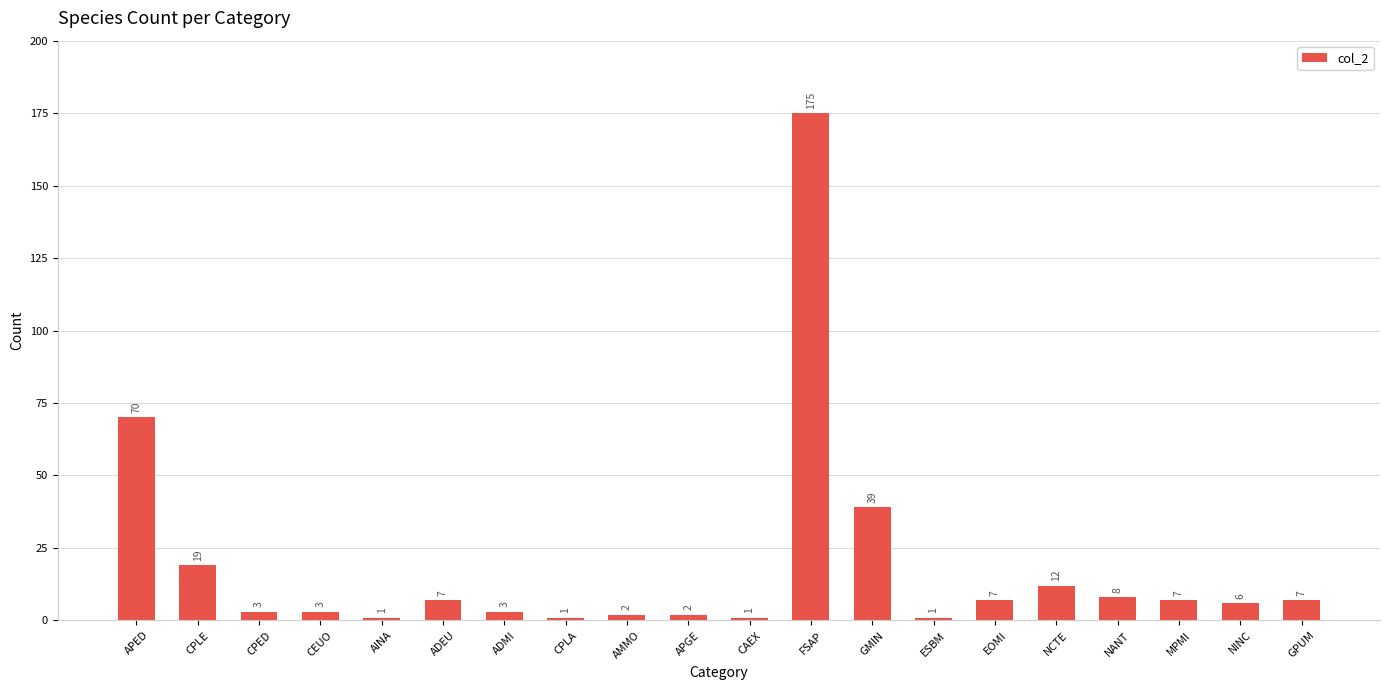

What value does the data have at MPMI, to the nearest 10?

10